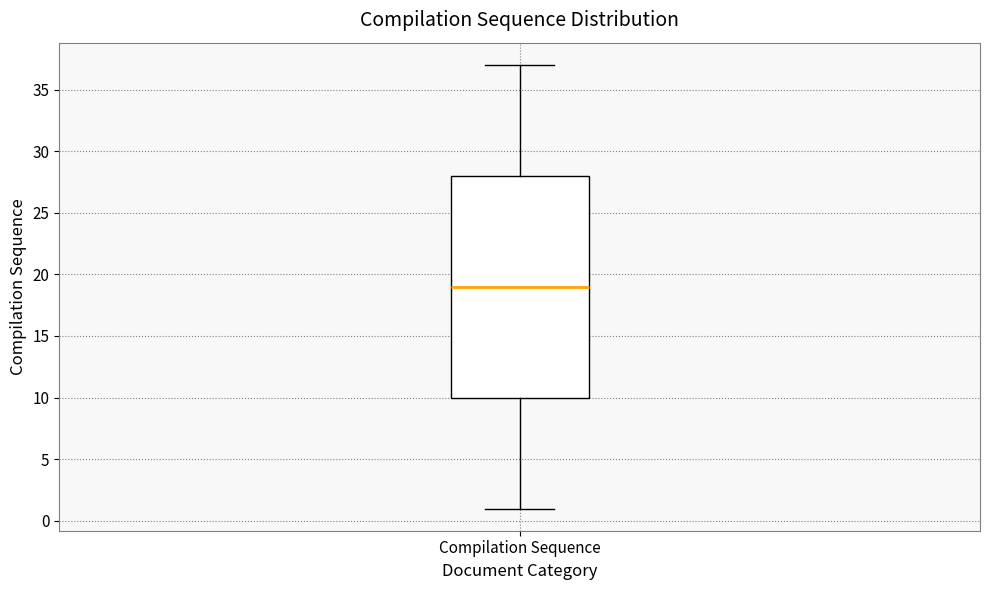

Where does the upper whisker of the box for Compilation Sequence end on the y-axis? The values are not printed on the chart, so give them approximately, as read against the axis.

37